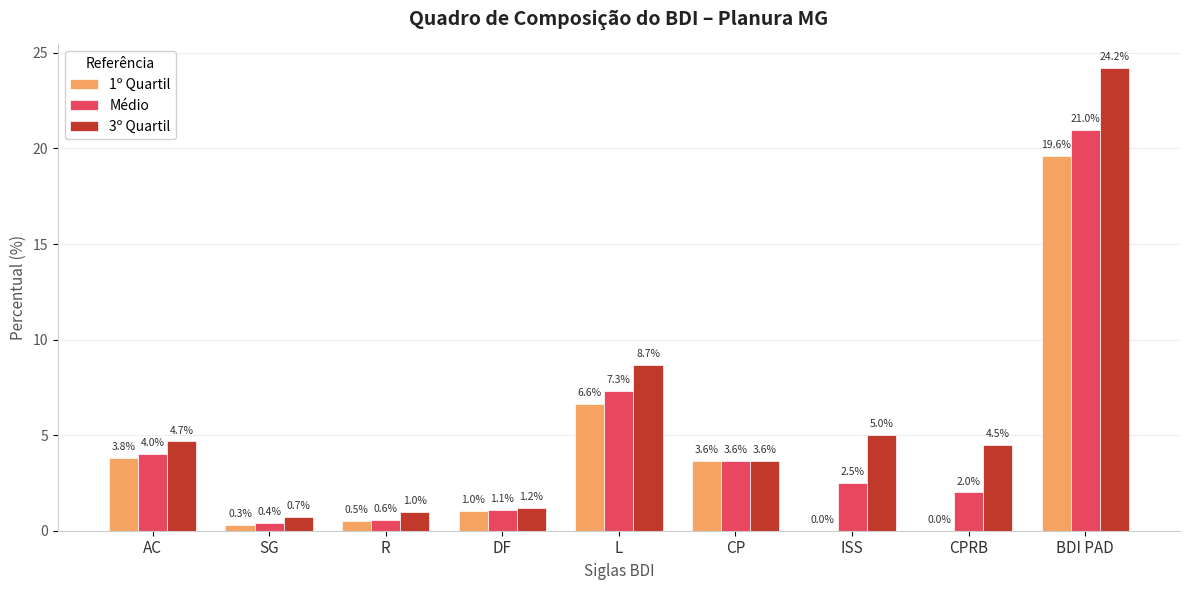

Which category has the highest value in the 3º Quartil series?

BDI PAD